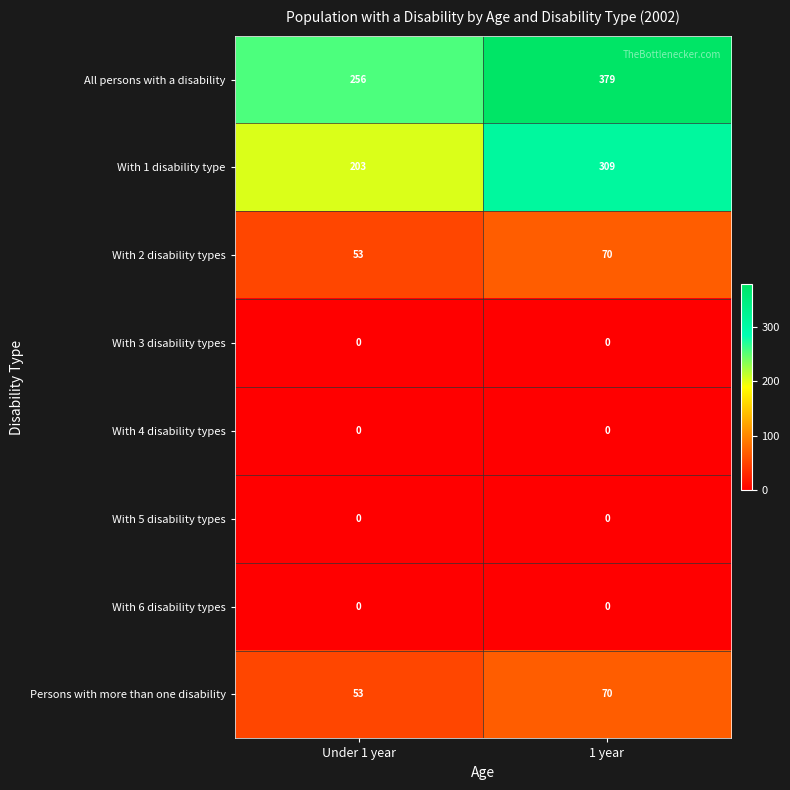

Read the With 1 disability type value at 1 year.

309